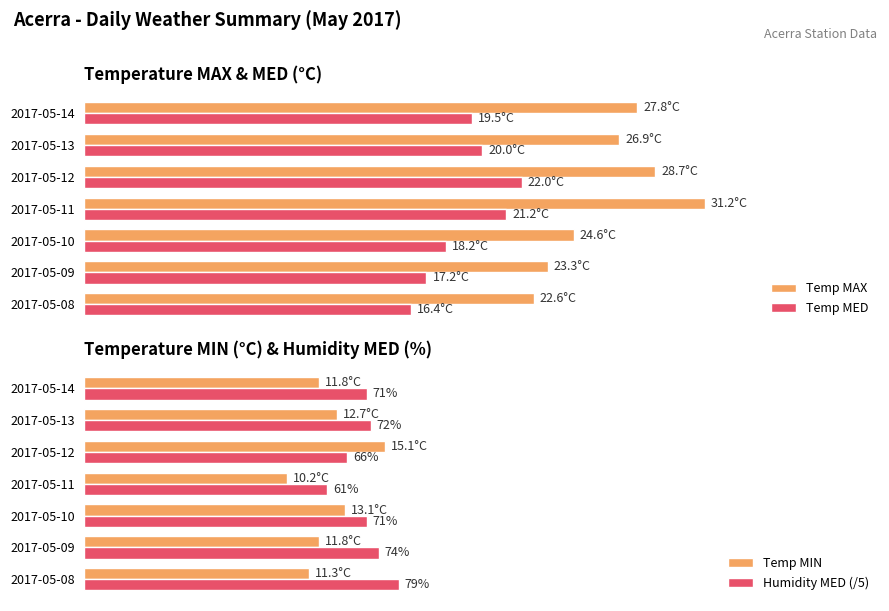

At how many categories does at least one series exceed 28?

2